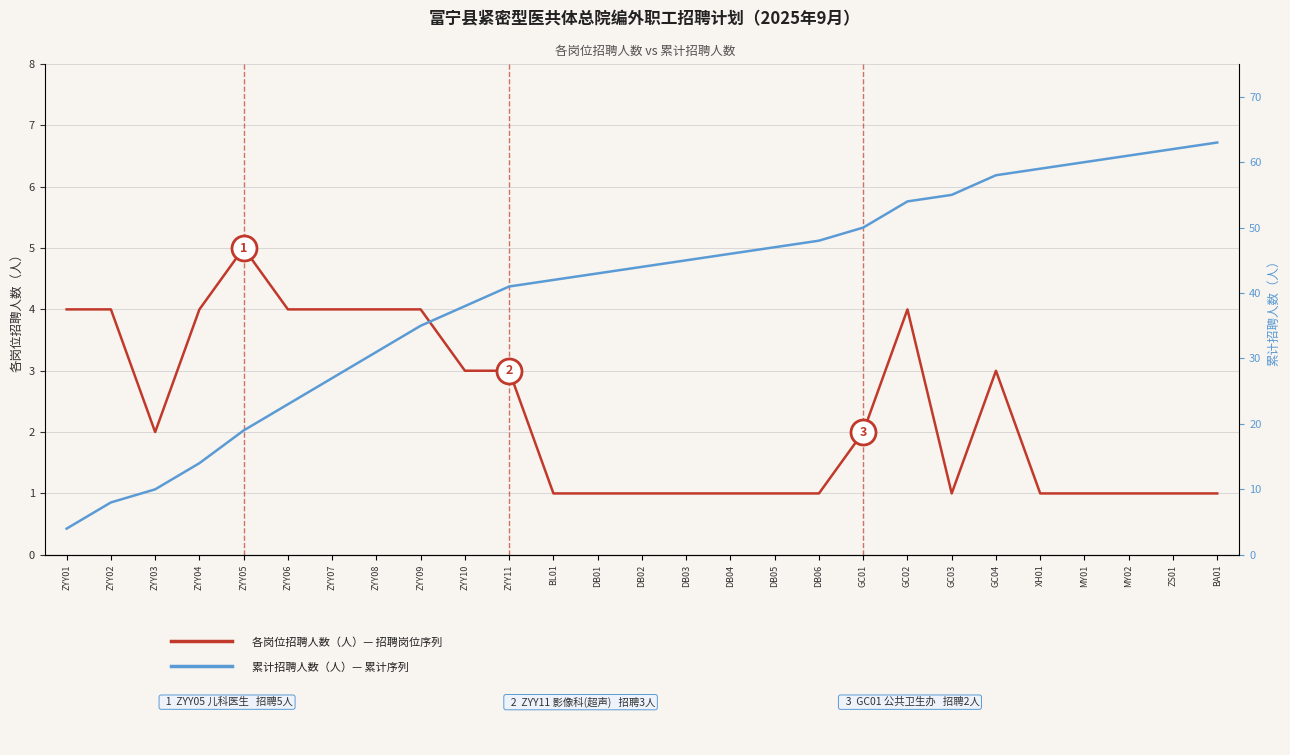

Between MY02 and GC03, which is larger?

MY02